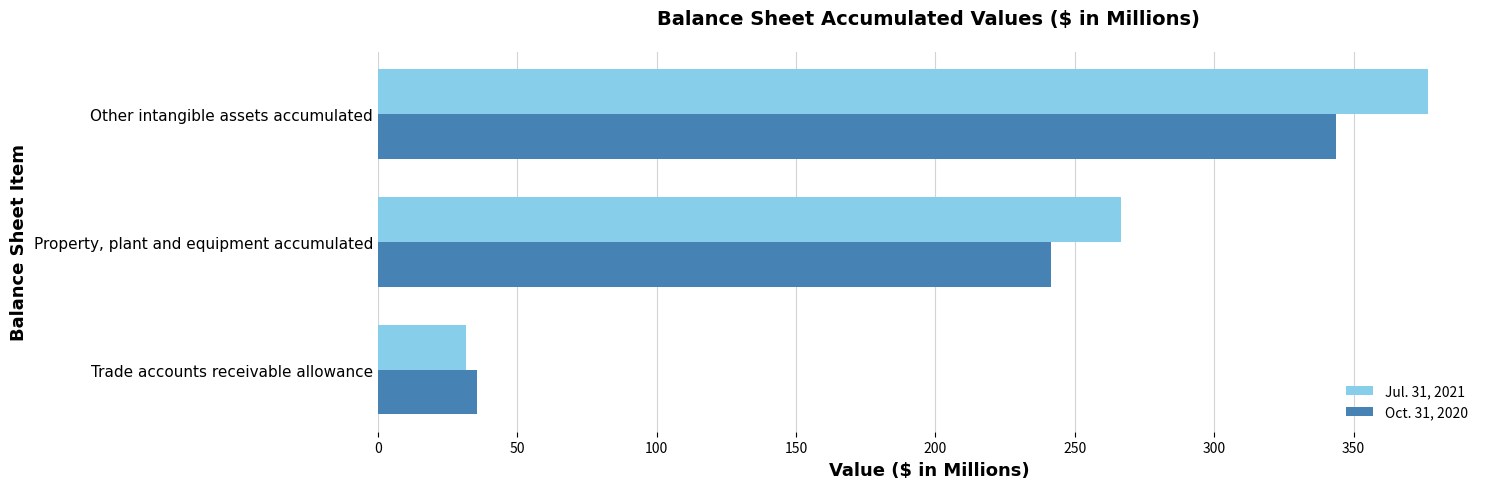

What is the average value of the Jul. 31, 2021 series?

224.9